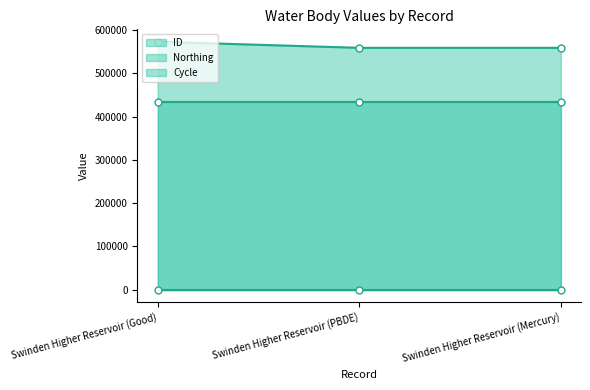

What are all the series names shown in the legend?

ID, Northing, Cycle